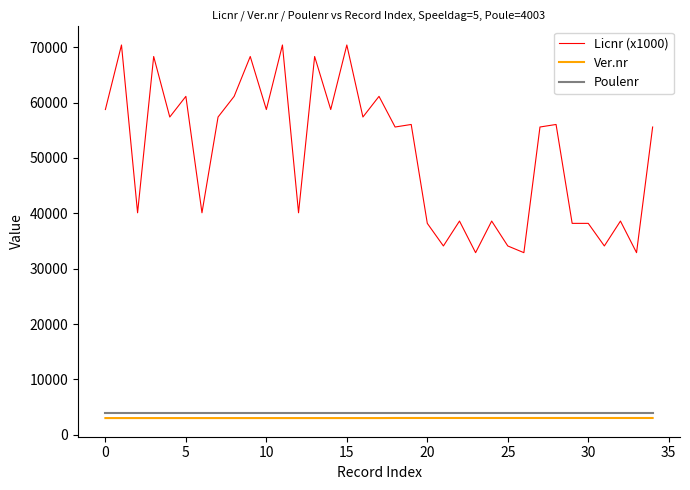

What is the difference between the maximum and minimum values in the Licnr (x1000) series?

37510